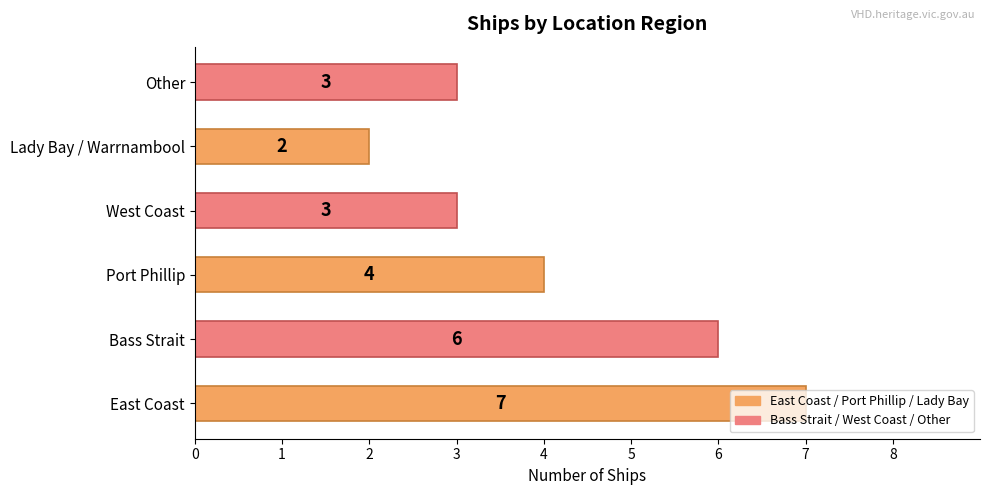

How many distinct data groups are displayed?

1